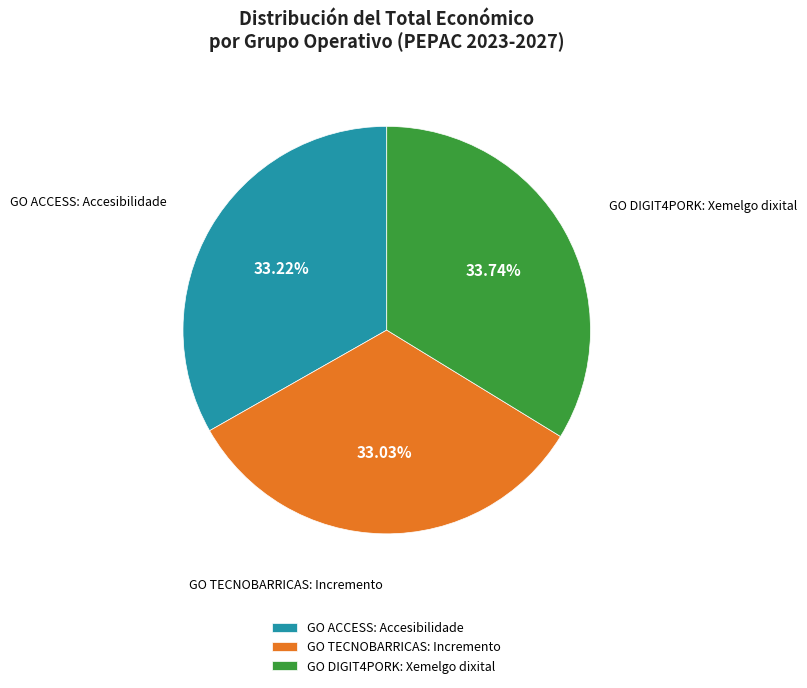

Is there any slice that represents more than half of the pie?

No